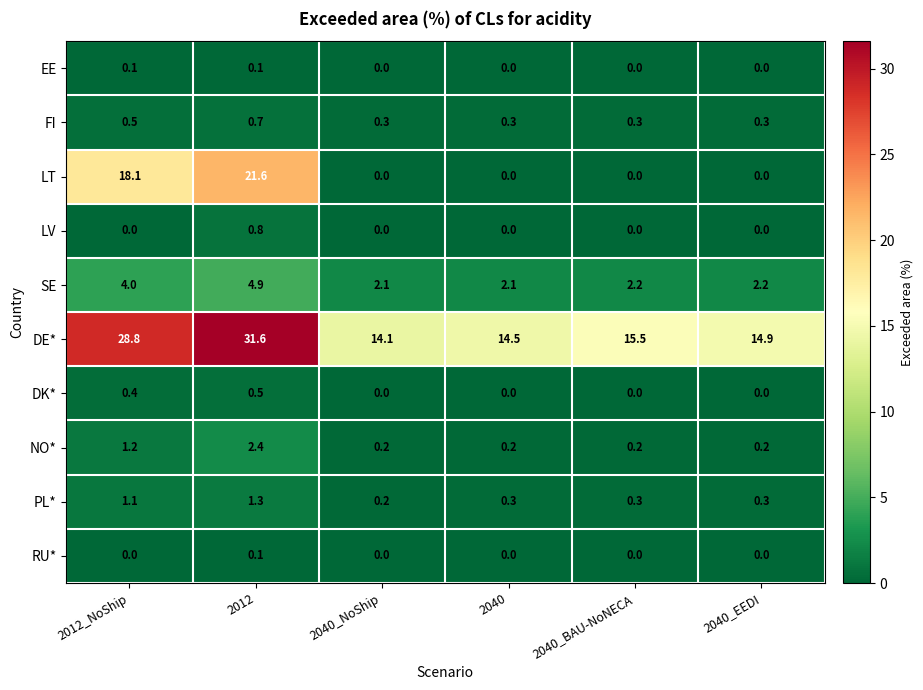

Is it true that PL* equals 0.3 at 2040_BAU-NoNECA?

True